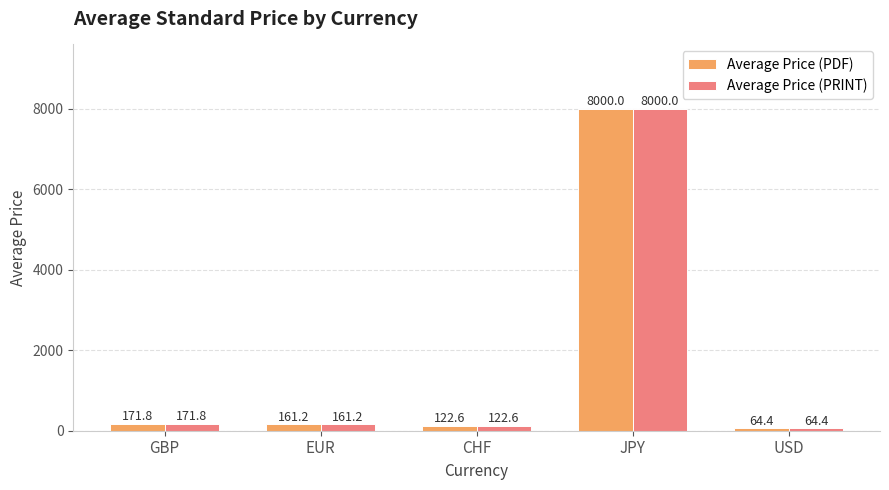

The value of Average Price (PRINT) at USD is 64.4. True or false?

True